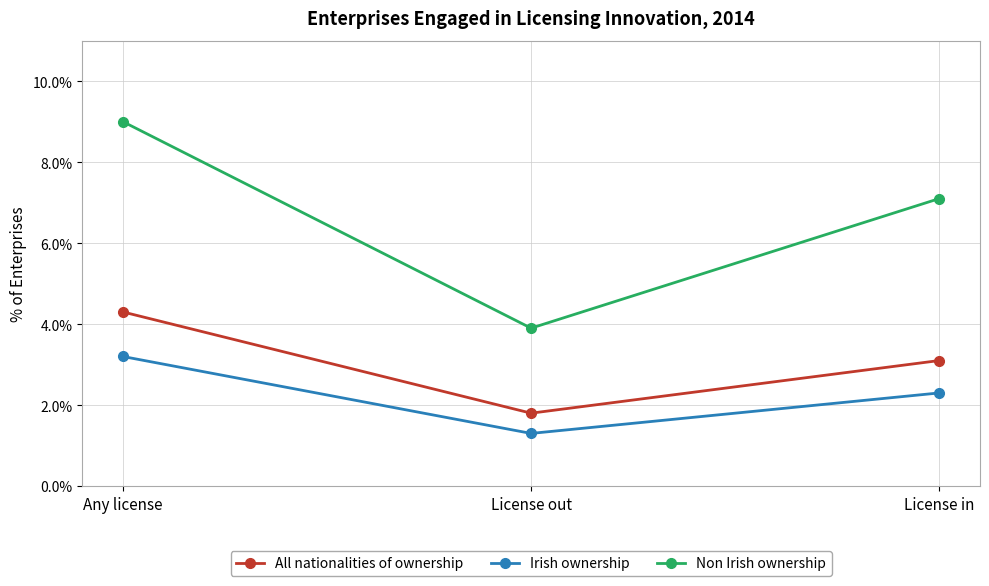

The Irish ownership series shows 0.9 at Any license. True or false?

False